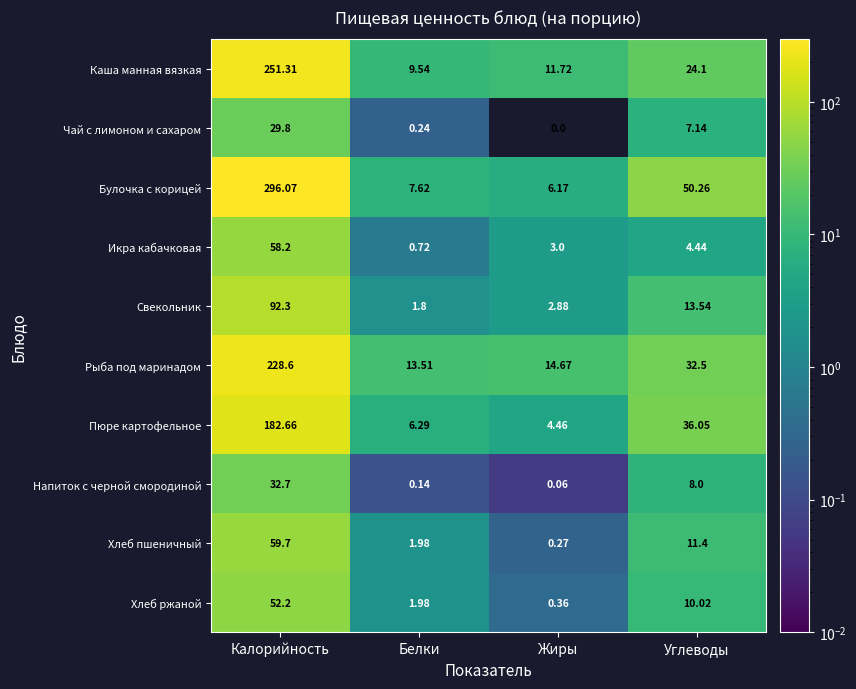

Rank the series at Калорийность from highest to lowest value.

Булочка с корицей, Каша манная вязкая, Рыба под маринадом, Пюре картофельное, Свекольник, Хлеб пшеничный, Икра кабачковая, Хлеб ржаной, Напиток с черной смородиной, Чай с лимоном и сахаром